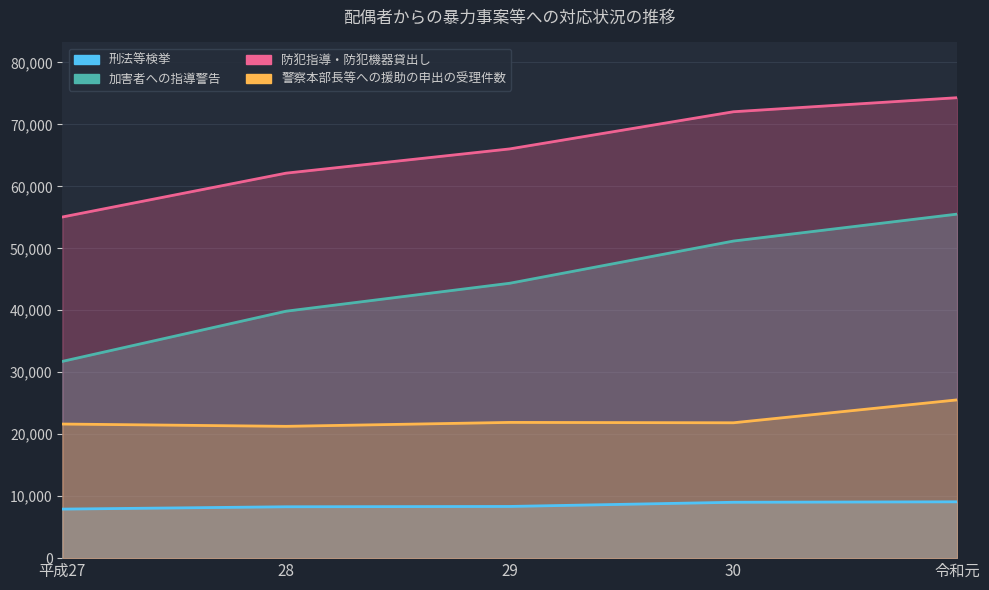

What are all the series names shown in the legend?

刑法等検挙, 加害者への指導警告, 防犯指導・防犯機器貸出し, 警察本部長等への援助の申出の受理件数